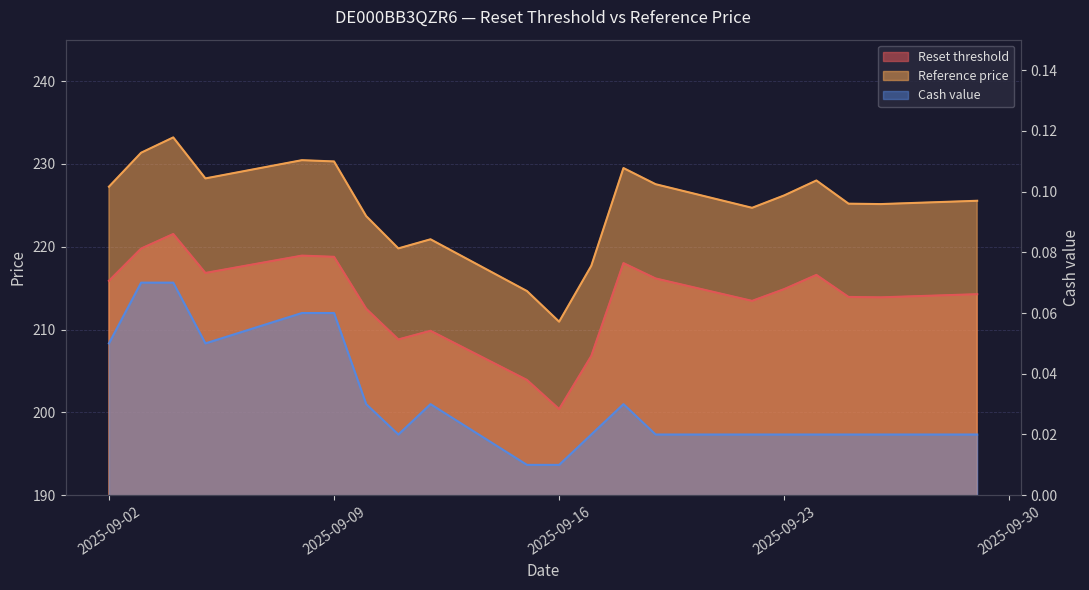

Reading left to right, transcribe all the data shown in this chart.

Reset threshold: 214.3	213.9	213.9	216.6	214.9	213.5	216.2	218.0	206.8	200.4	203.9	209.9	208.8	212.5	218.8	218.9	216.8	221.5	219.8	215.9
Reference price: 225.6	225.2	225.2	228.0	226.2	224.7	227.6	229.5	217.7	210.9	214.7	220.9	219.8	223.7	230.3	230.4	228.2	233.2	231.3	227.2
Cash value: 0.0	0.0	0.0	0.0	0.0	0.0	0.0	0.0	0.0	0.0	0.0	0.0	0.0	0.0	0.1	0.1	0.1	0.1	0.1	0.1